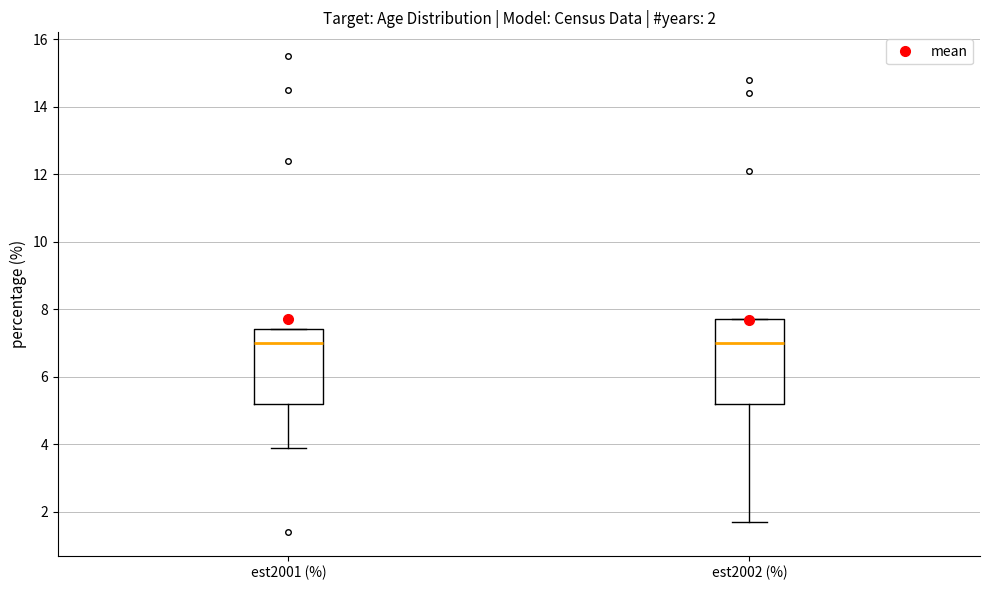

Comparing the boxes themselves (not the whiskers), which one is the tallest?

est2002 (%)